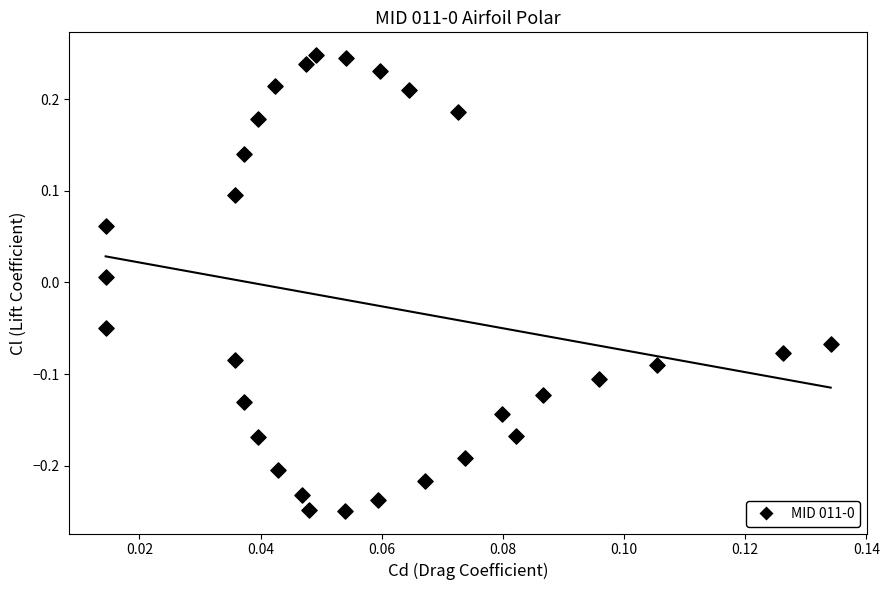

What is the range of Y values (max minus min)?

0.5